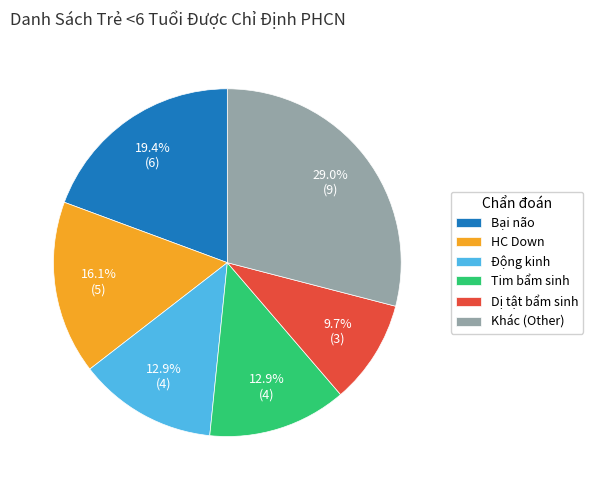

Do Khác (Other) and Tim bẩm sinh together represent more than half of the pie?

No